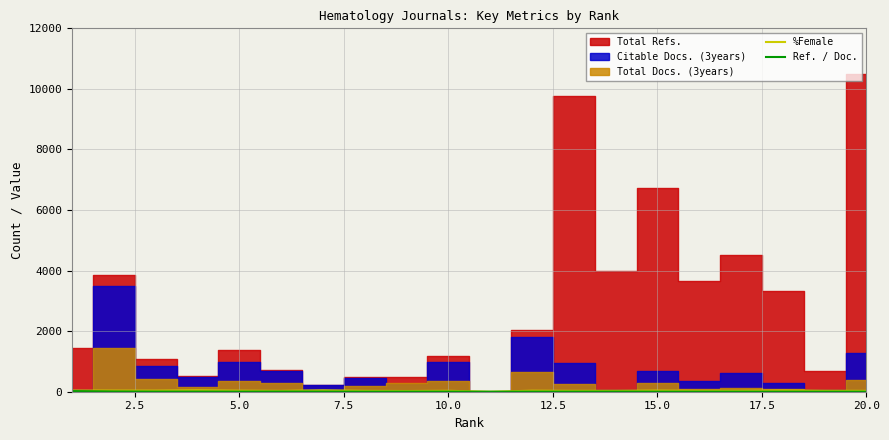

Does the chart display data point markers on the line(s)?

No